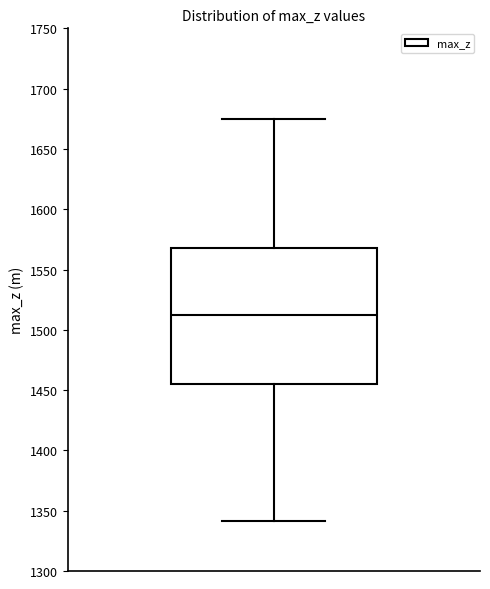

Transcribe this box plot: give where the median line is, the range the box spans, and where the two whiskers end, as read against the y-axis. The values are not printed on the chart, so give them approximately, as read against the axis.

median 1510, box 1455 to 1565, whiskers 1340 to 1675